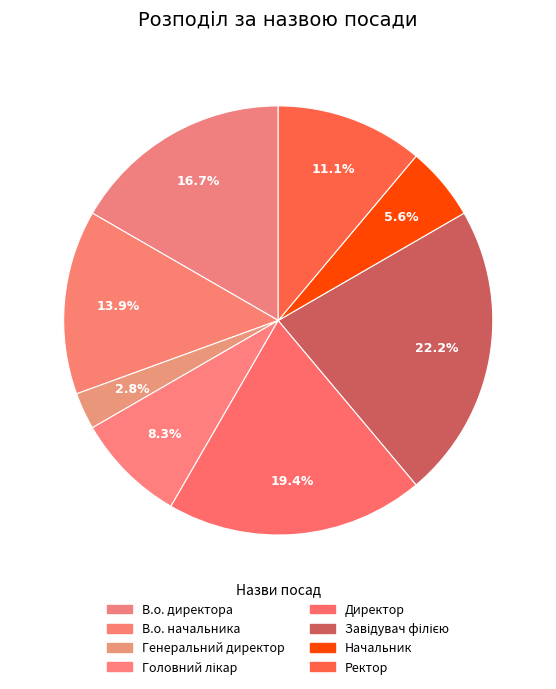

What percentage is the Директор slice, to the nearest percent?

19%